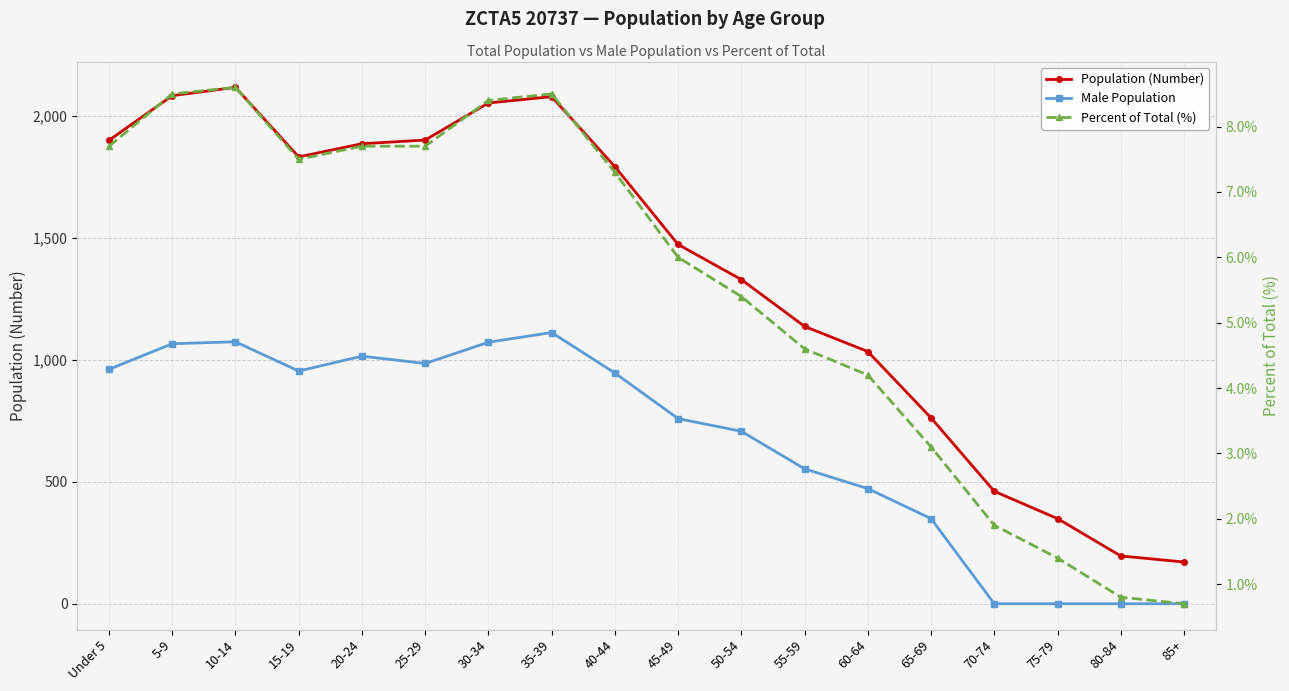

At which category is the sum across all series the highest?

10-14